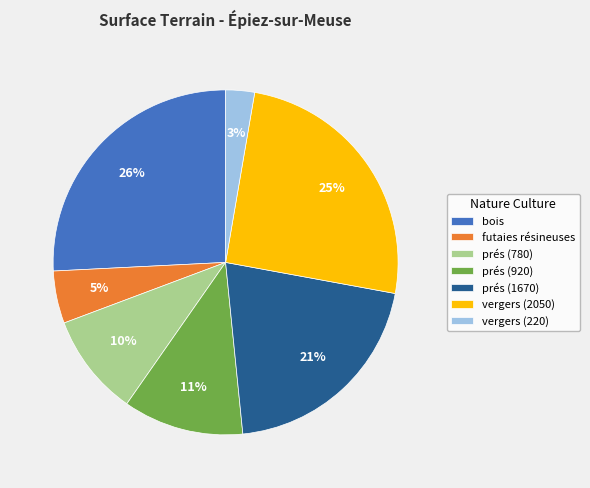

Is the sum of prés (780) and prés (1670) greater than half?

No